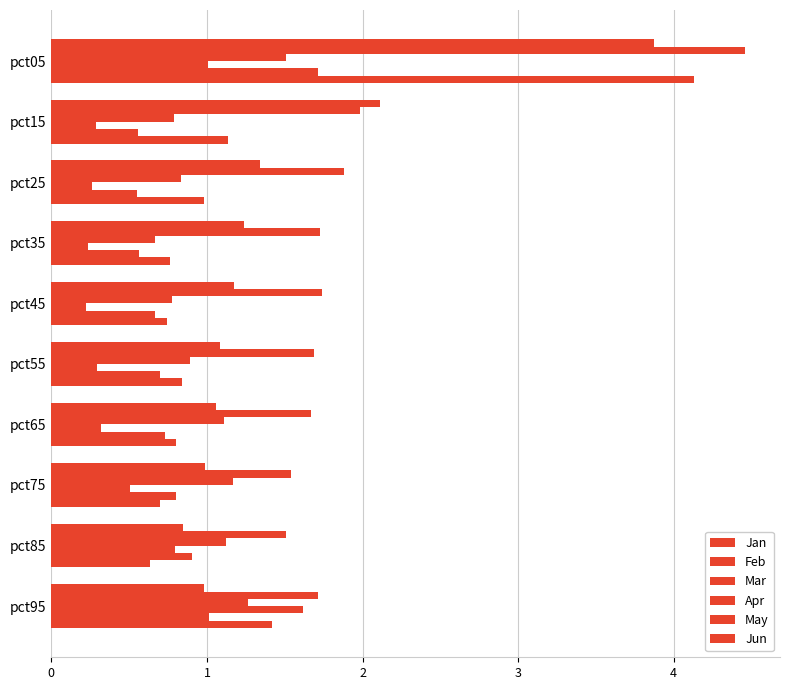

What is the sum of all Apr values?

5.5